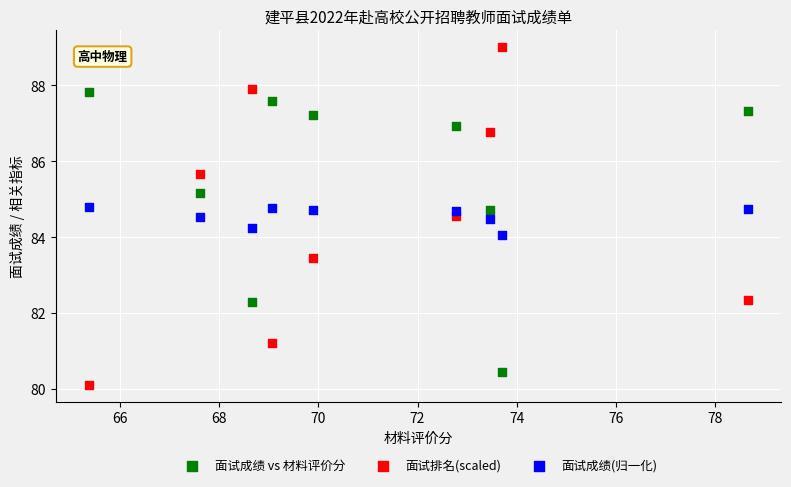

Which series has the widest spread of Y values?

面试排名(scaled)